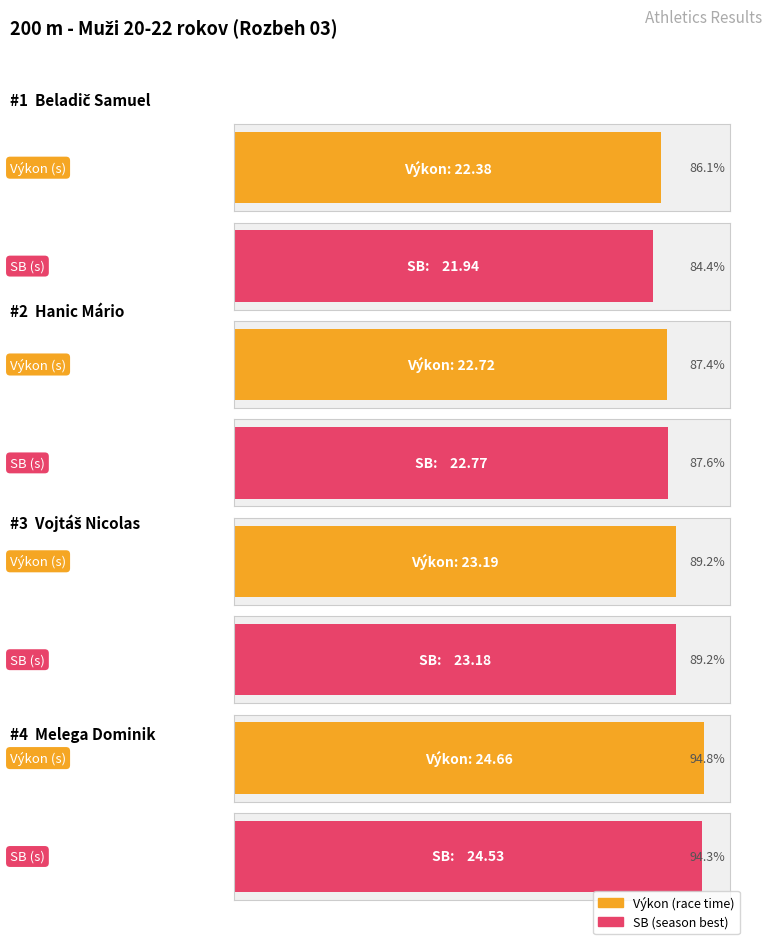

At which label is Výkon closest to 23?

Vojtáš Nicolas